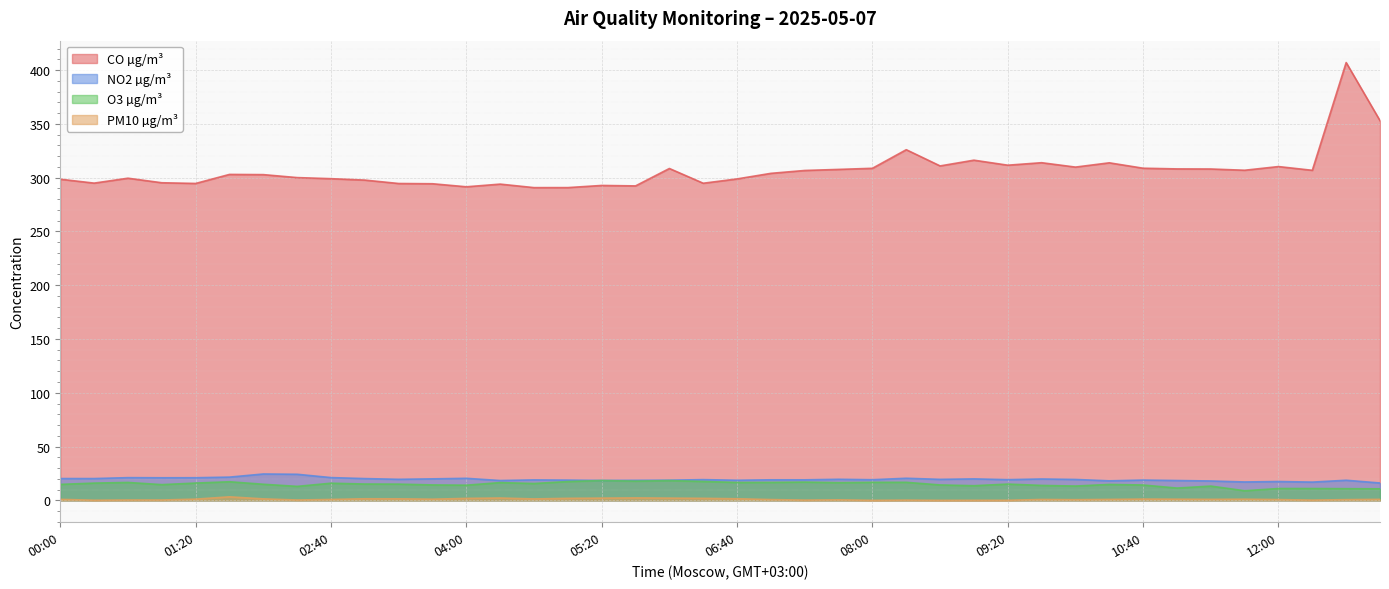

At which label is NO2 µg/m³ closest to 20?

03:40